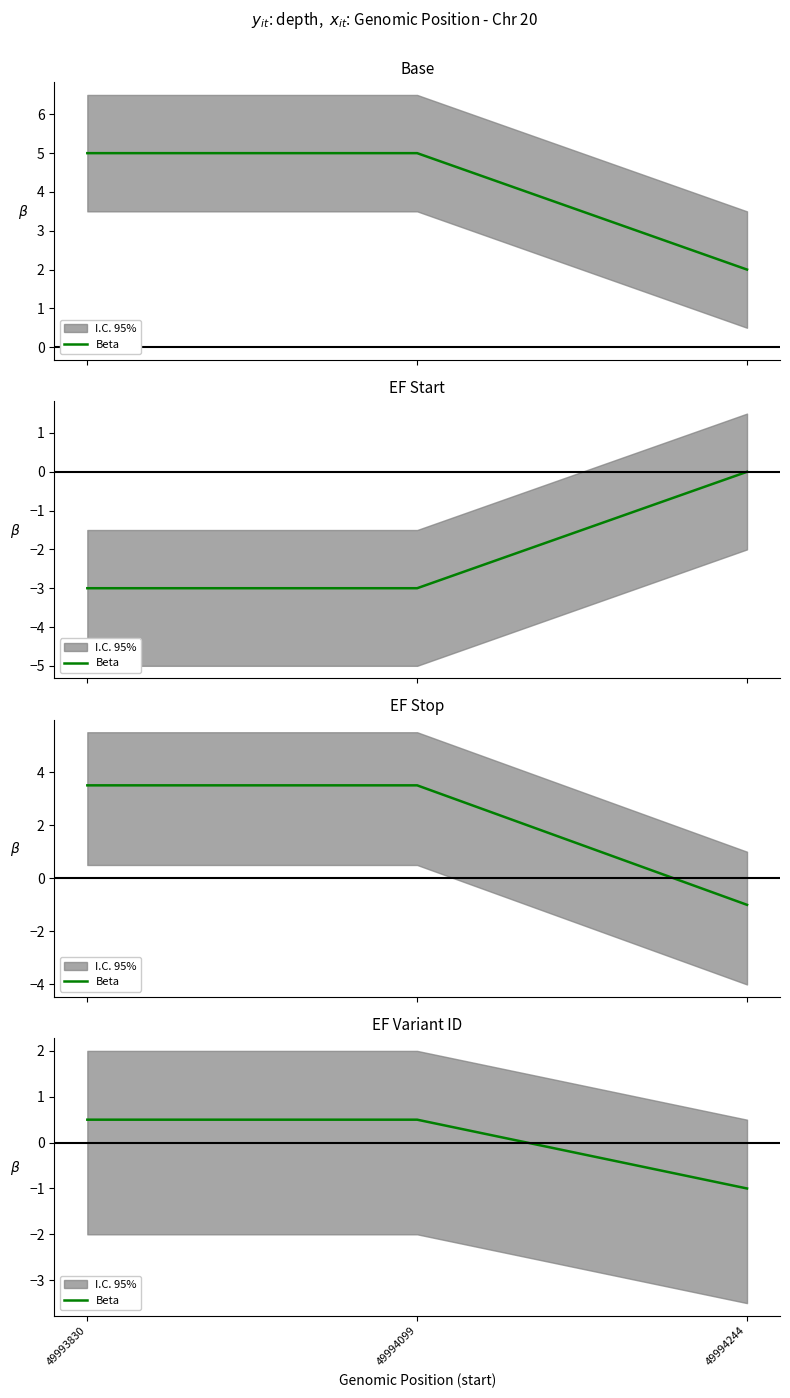

What value does the data have at 49994099?

0.5